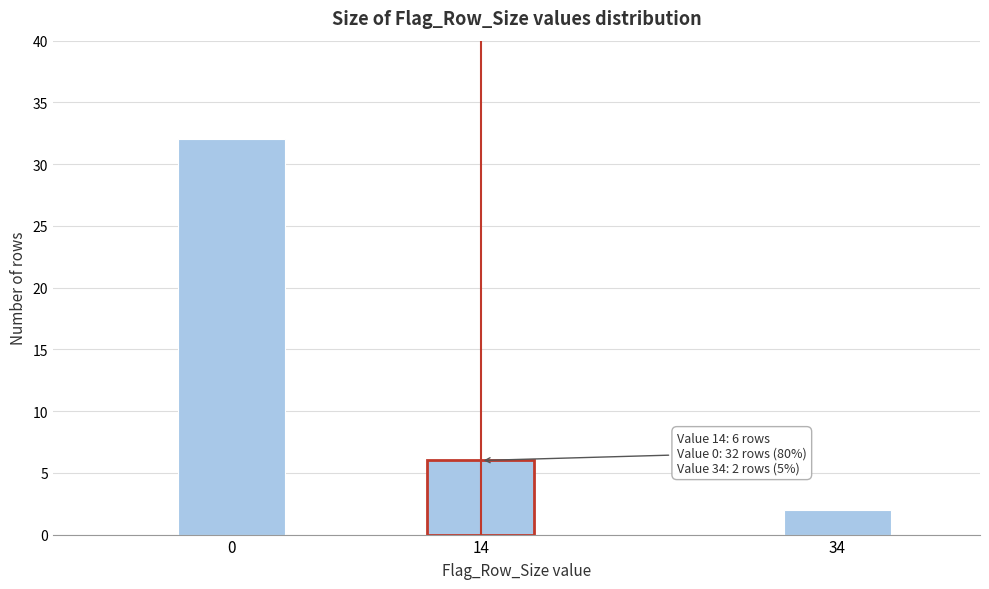

Reading left to right, what are all the values shown in this chart?

32	6	2